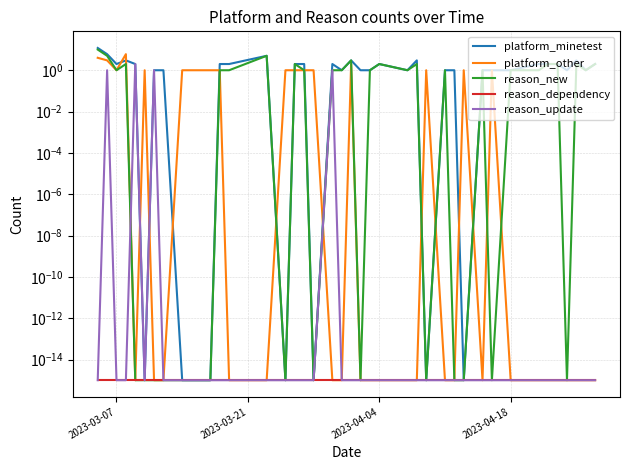

Which series has the largest range (max minus min)?

platform_minetest